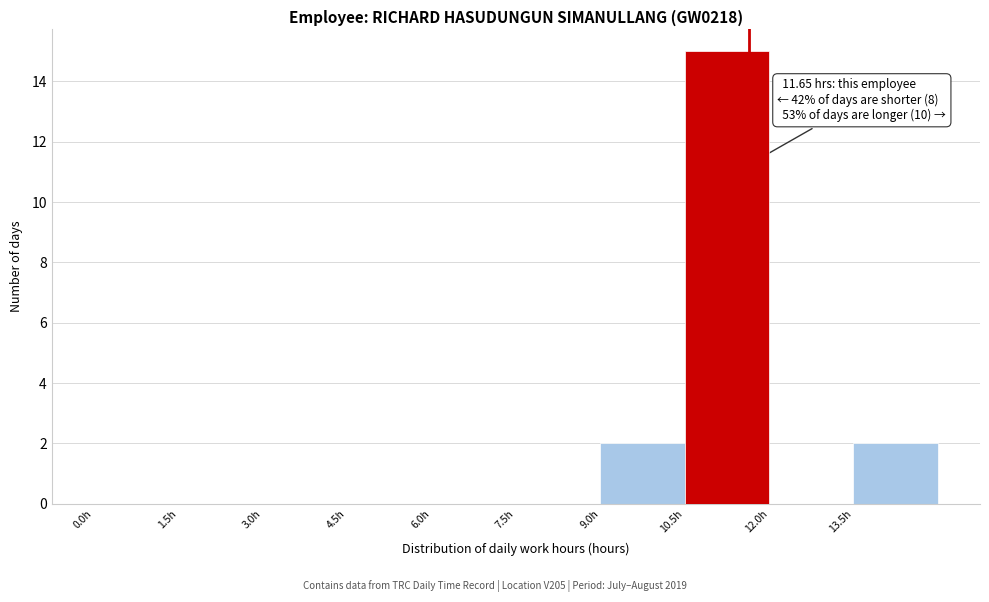

Over which range of the x-axis is the bar tallest?

10.5 to 12.0